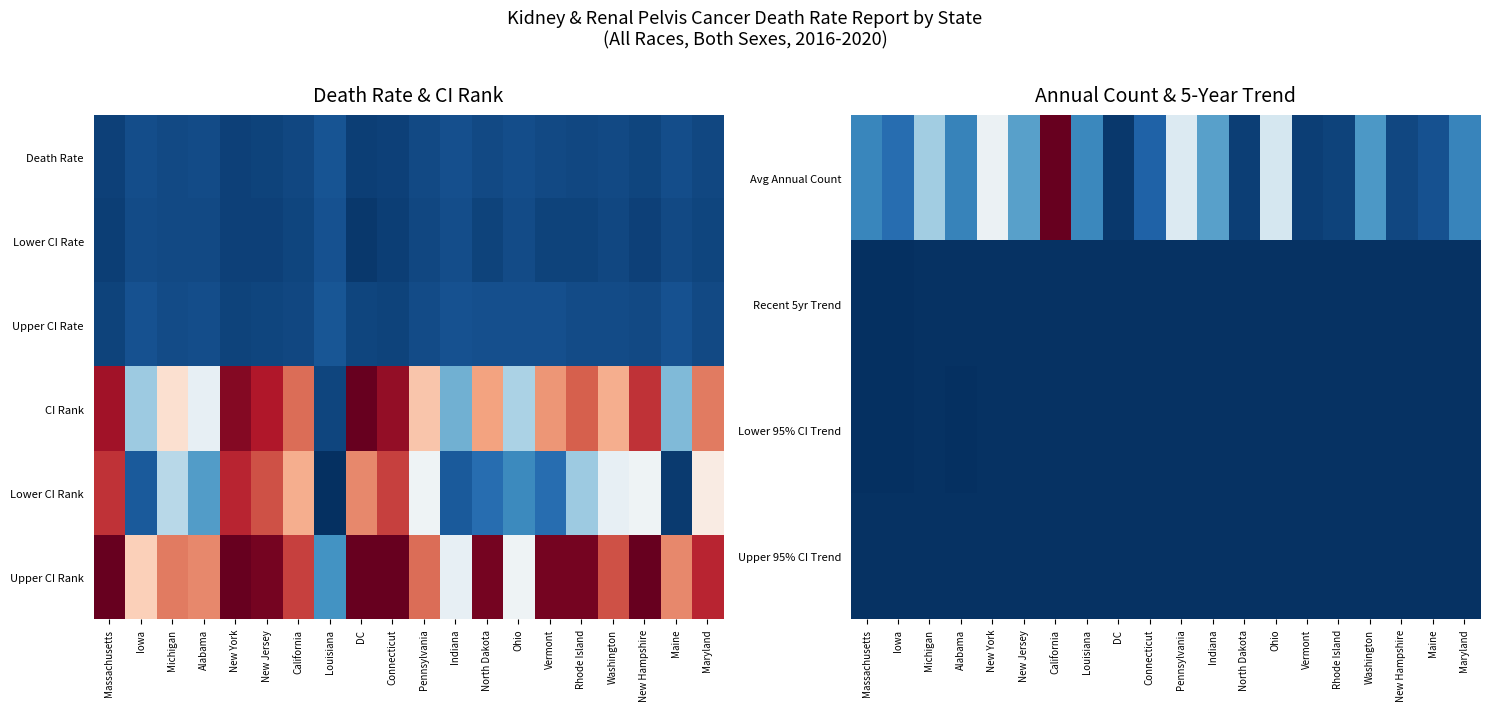

At Louisiana, list the series in order from largest to smallest.

Avg Annual Count, Upper CI Rank, Lower CI Rank, Upper 95% CI Trend, Recent 5yr Trend, Lower 95% CI Trend